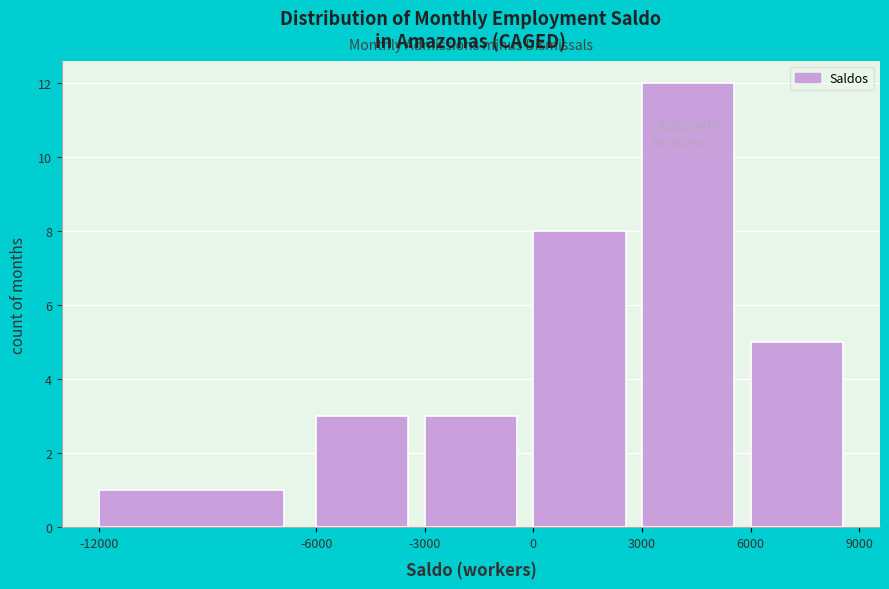

Over which range of the x-axis is the bar tallest?

3000 to 6000